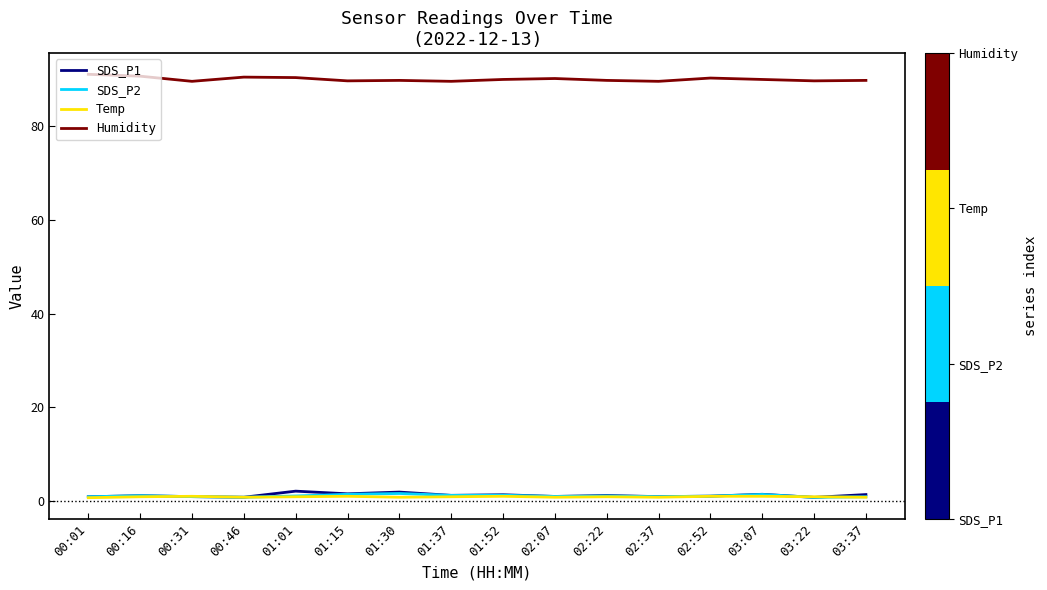

True or false: Humidity has a value of 90.2 at 02:07.

True